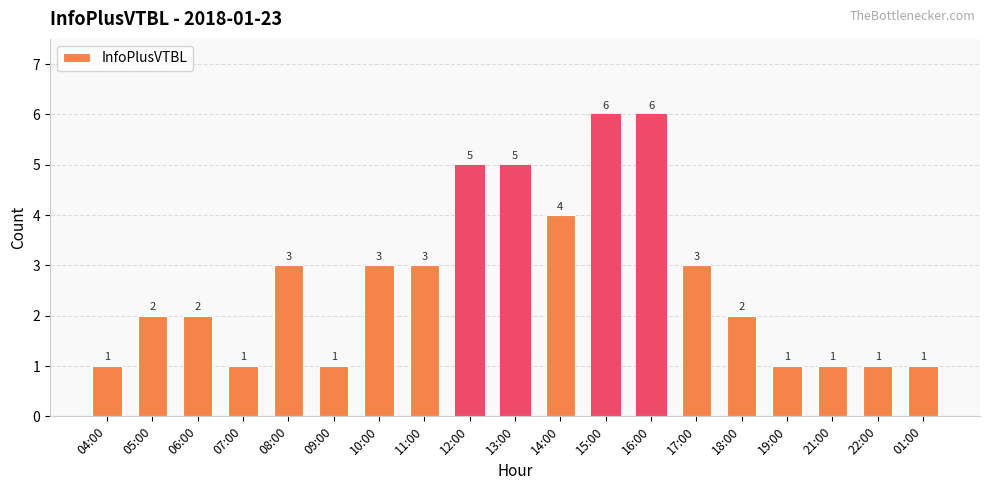

The value at 17:00 is 1. True or false?

False